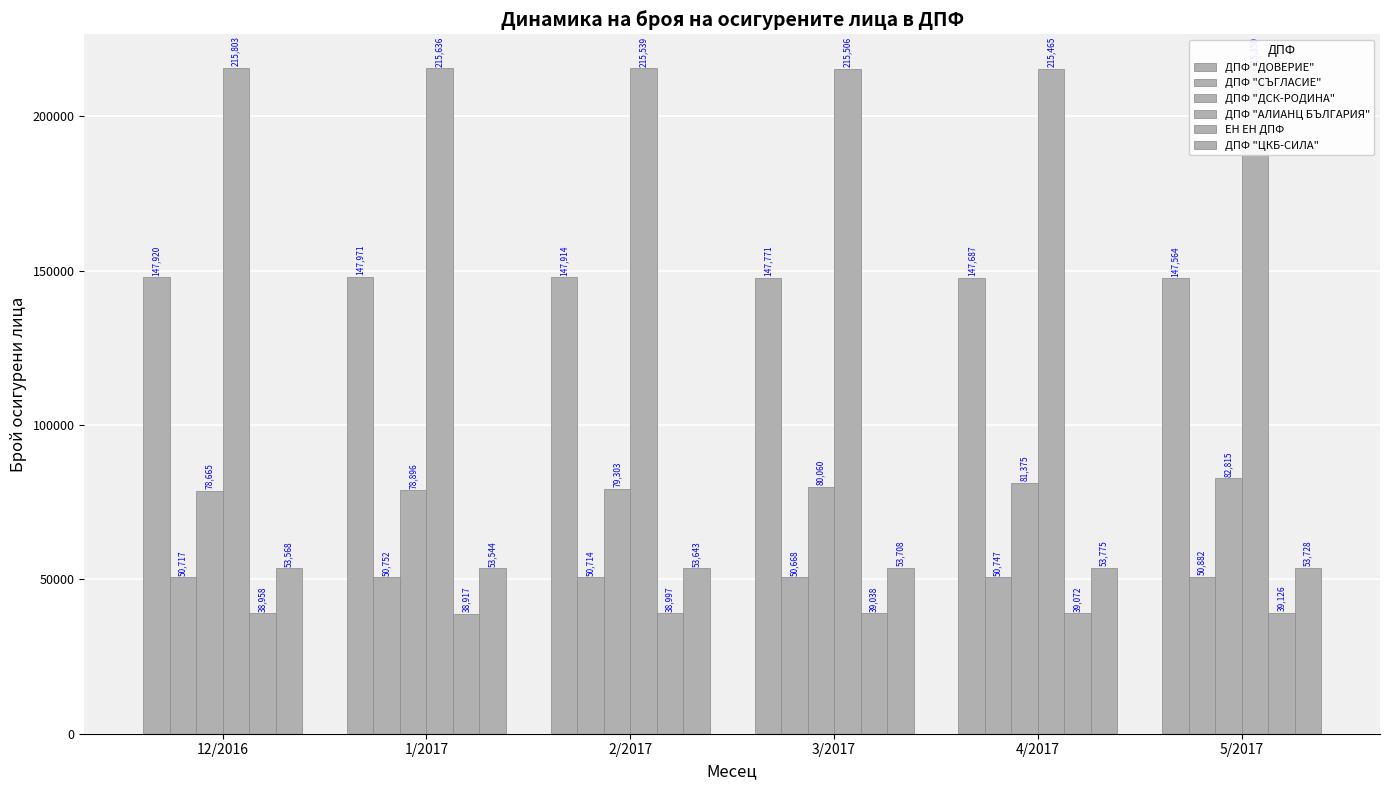

Reading left to right, list all the values displayed in this chart.

ДПФ "ДОВЕРИЕ": 147920	147971	147914	147771	147687	147564
ДПФ "СЪГЛАСИЕ": 50717	50752	50714	50668	50747	50882
ДПФ "ДСК-РОДИНА": 78665	78896	79303	80060	81375	82815
ДПФ "АЛИАНЦ БЪЛГАРИЯ": 215803	215636	215539	215506	215465	215350
ЕН ЕН ДПФ: 38958	38917	38997	39038	39072	39126
ДПФ "ЦКБ-СИЛА": 53568	53544	53643	53708	53775	53728